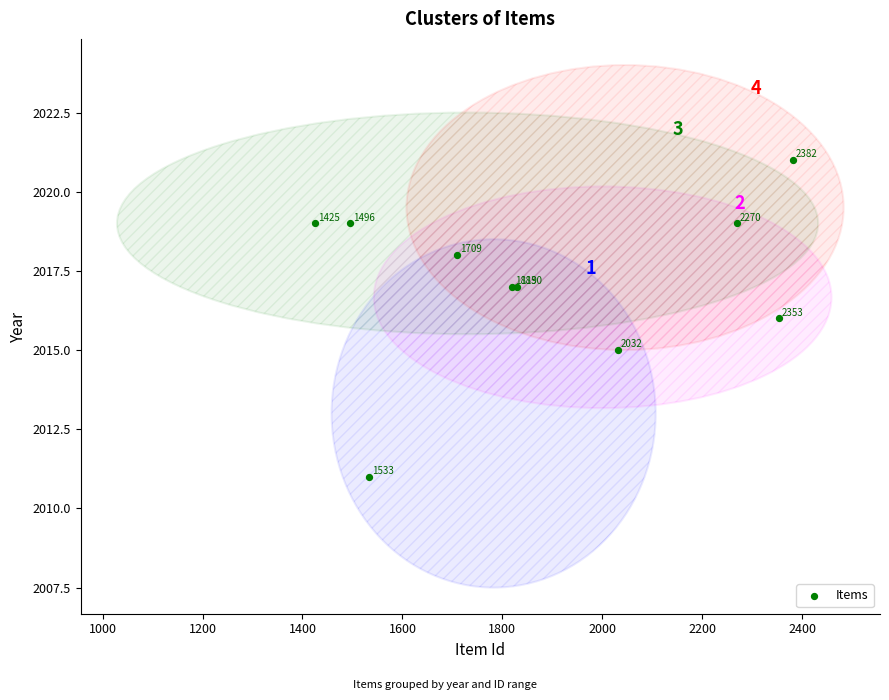

What Y value in the scatter plot is closest to 2016?

2016